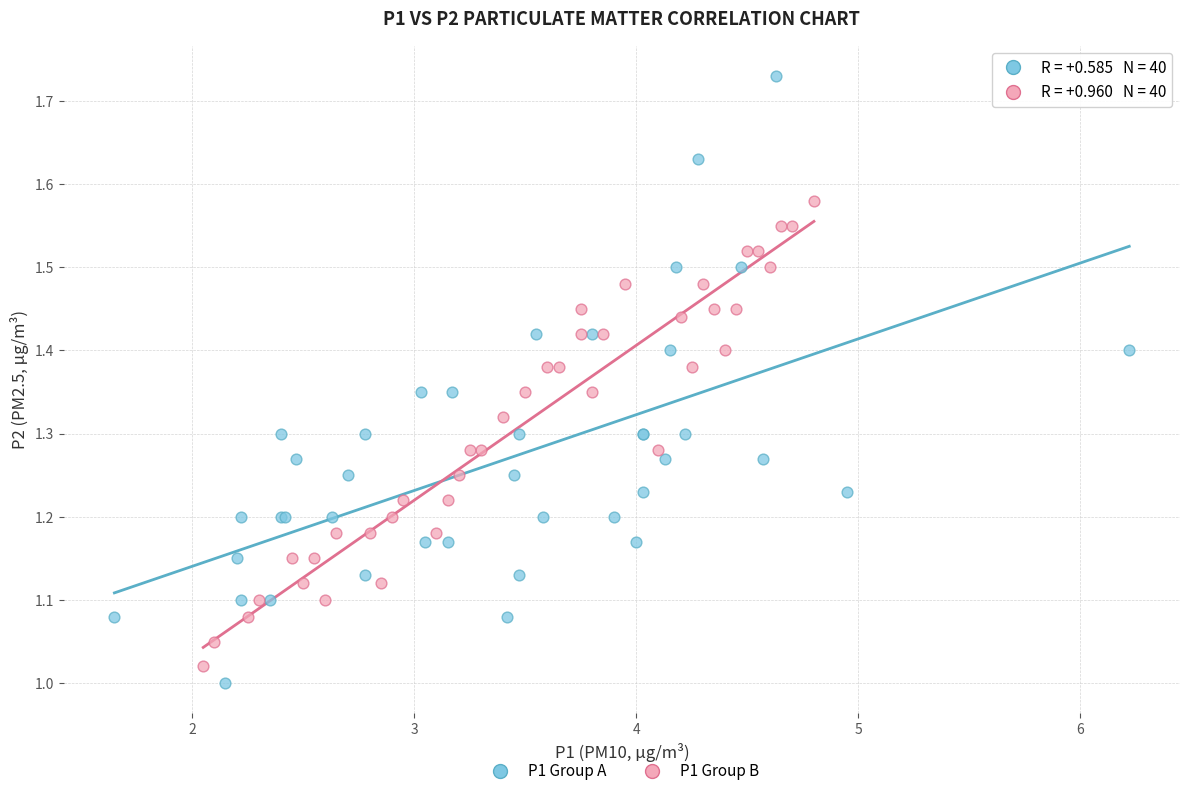

Which series contains the highest Y value?

P1 Group A